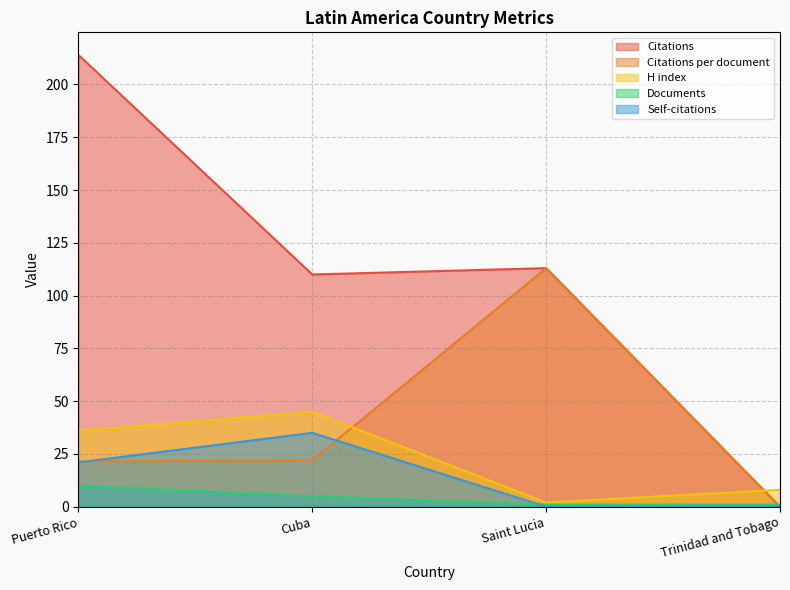

What is the value of the Citations per document point at the 3rd from the left?

113.0